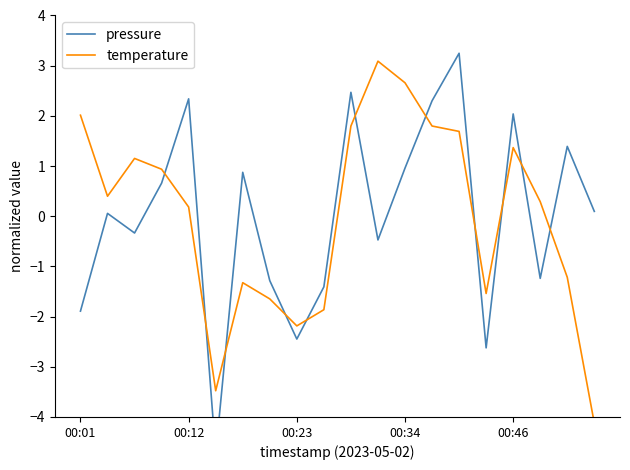

How many values in temperature are below zero?

8